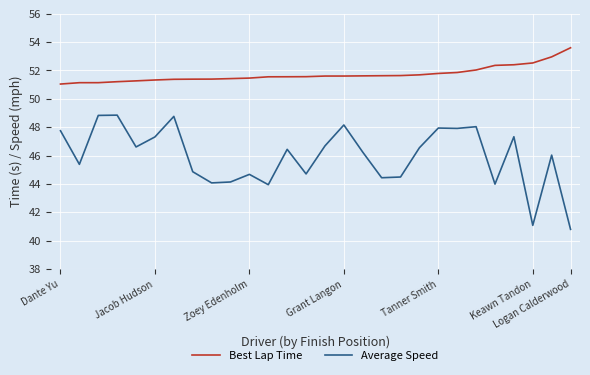

What is the highest value of the Best Lap Time series?

53.6